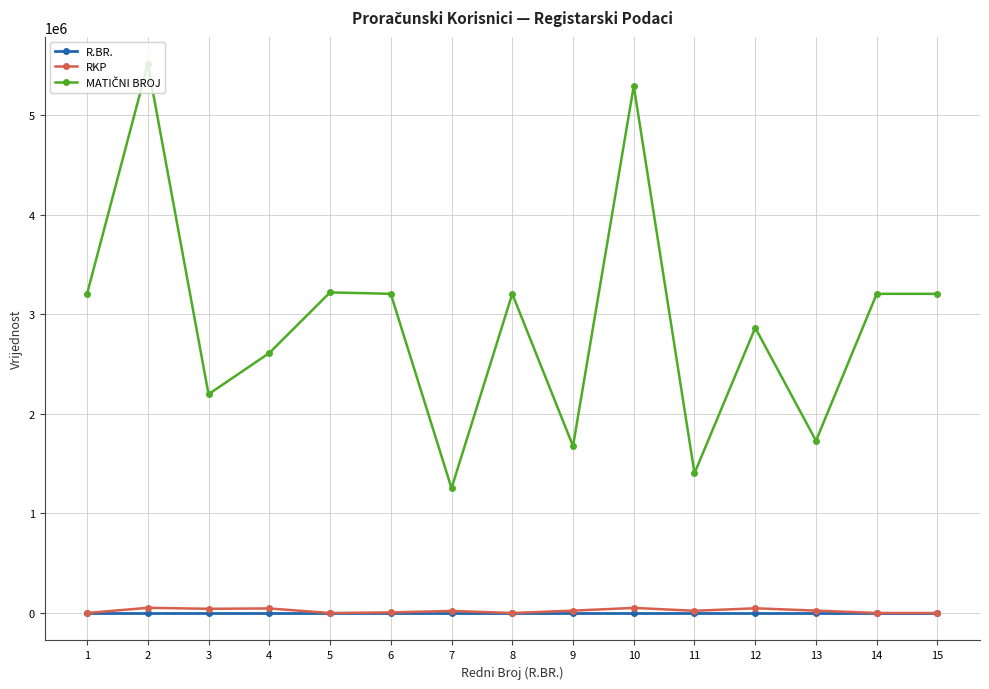

Where does the MATIČNI BROJ series first go above 3205860?

2